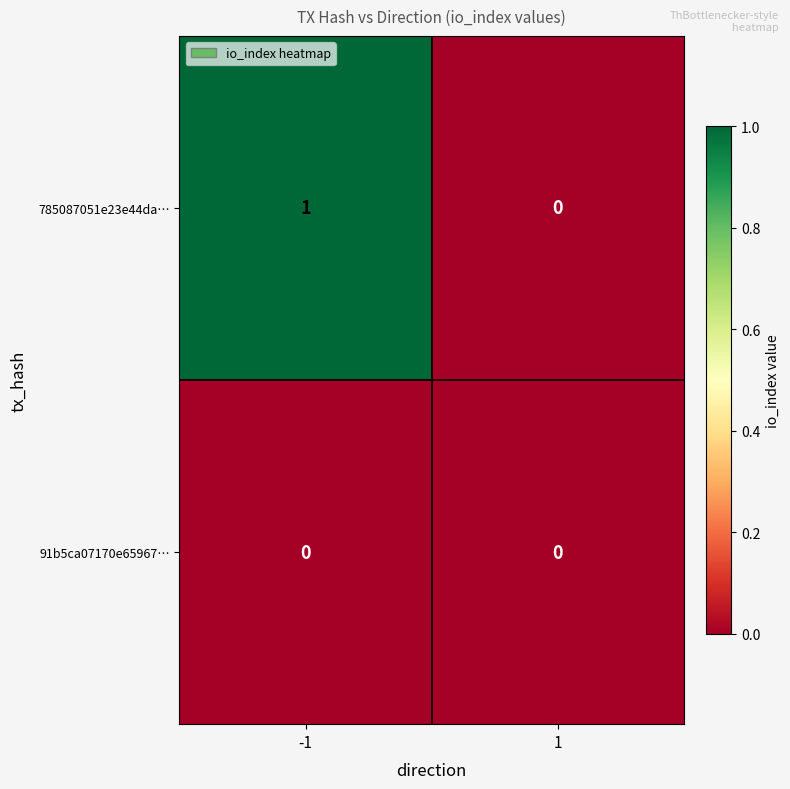

Rank the series by their maximum value, from lowest to highest.

91b5ca07170e65967…, 785087051e23e44da…